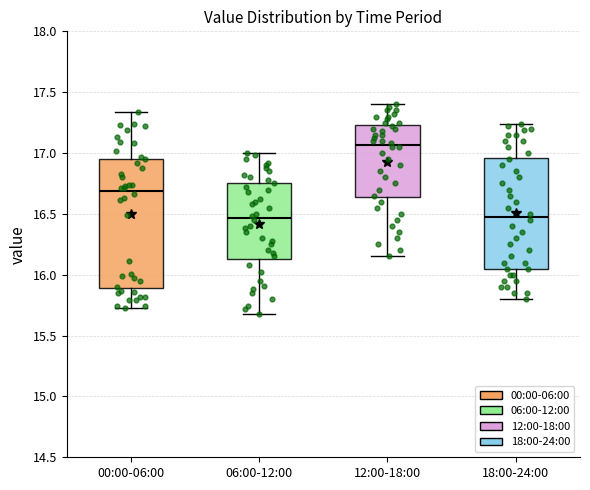

Reading left to right, read every box against the y-axis: the position of its median line, the range the box covers, and the ends of its whiskers. The values are not printed on the chart, so give them approximately, as read against the axis.

00:00-06:00: median 16.70, box 15.90 to 16.95, whiskers 15.75 to 17.35
06:00-12:00: median 16.45, box 16.15 to 16.75, whiskers 15.70 to 17.00
12:00-18:00: median 17.05, box 16.65 to 17.25, whiskers 16.15 to 17.40
18:00-24:00: median 16.50, box 16.05 to 16.95, whiskers 15.80 to 17.25